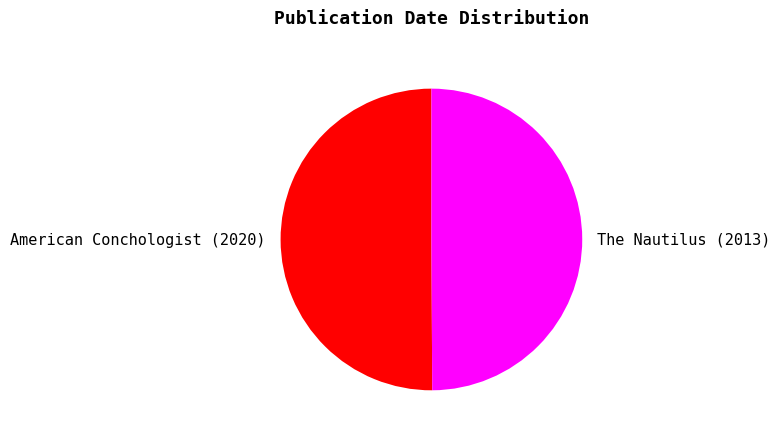

What is the ratio of the value at The Nautilus (2013) to the value at American Conchologist (2020)?

1.0